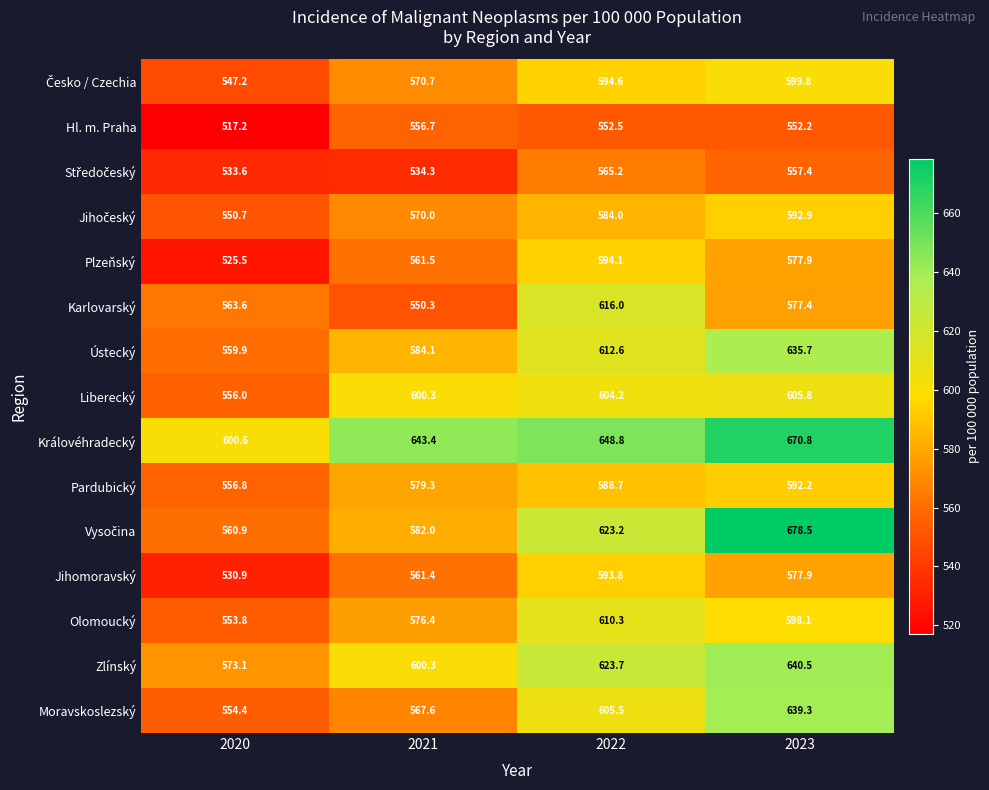

Which category has the lowest value across all series?

2020